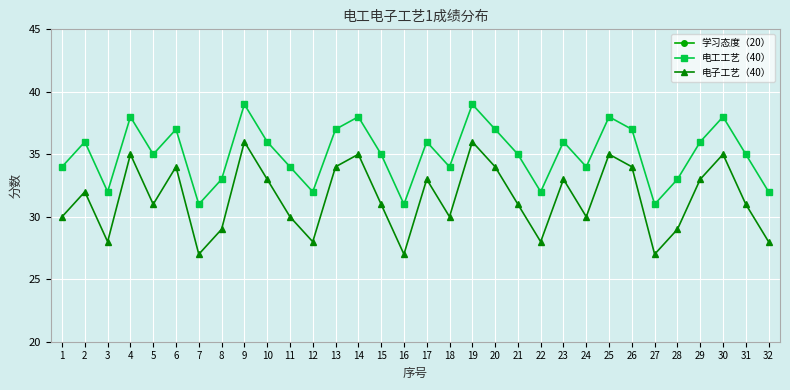

List the series in order of their peak value, highest first.

电工工艺（40）, 电子工艺（40）, 学习态度（20）